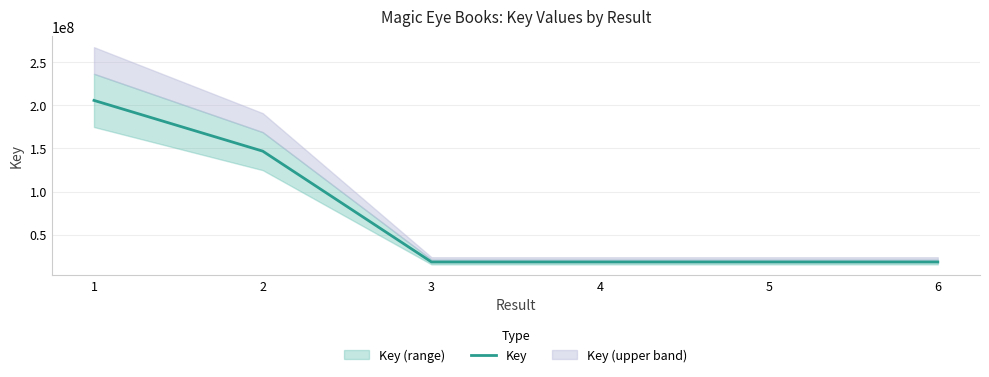

At which category does the chart reach its minimum across all series?

6